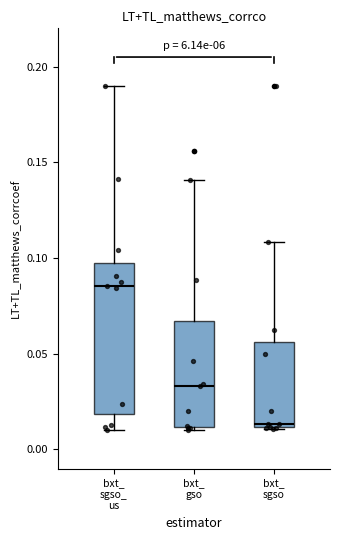

Where does the upper whisker of the box for bxt_ sgso end on the y-axis? The values are not printed on the chart, so give them approximately, as read against the axis.

0.110